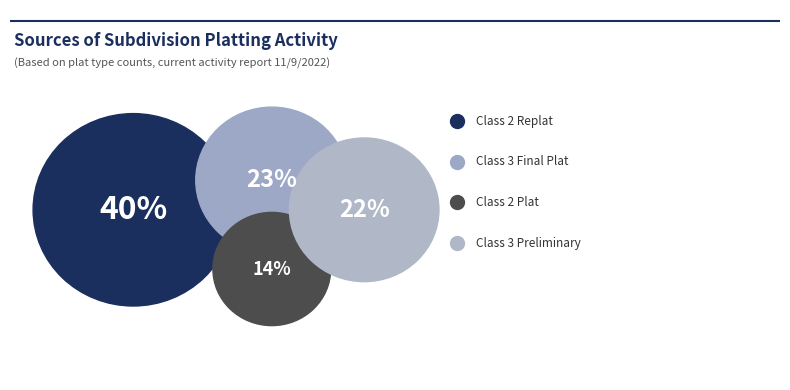

To the nearest percent, what portion does Class 2 subdivision plat represent?

14%